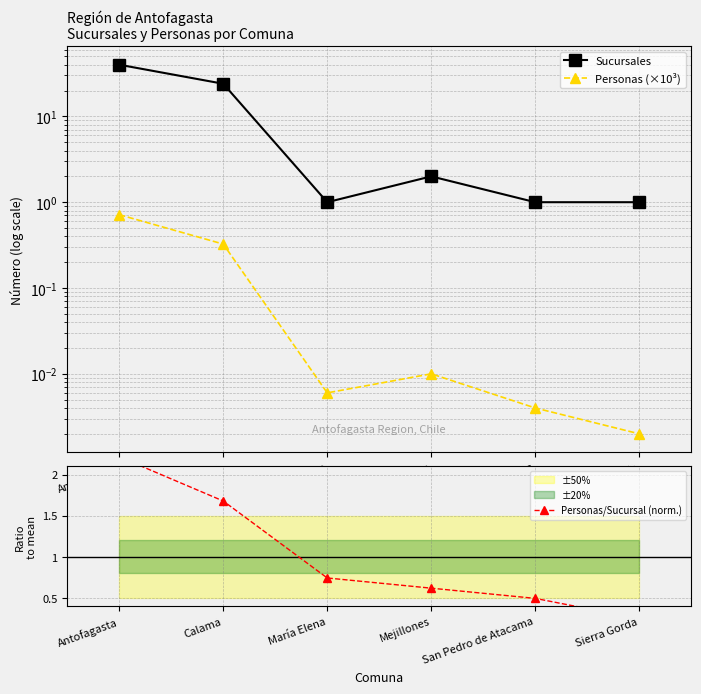

What is the minimum value for Personas/Sucursal (norm.)?

0.2